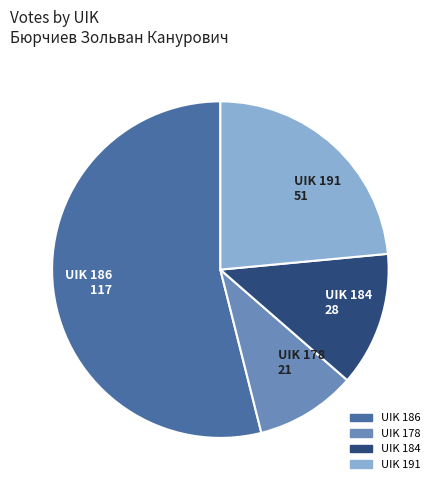

What is the majority slice?

UIK 186 117